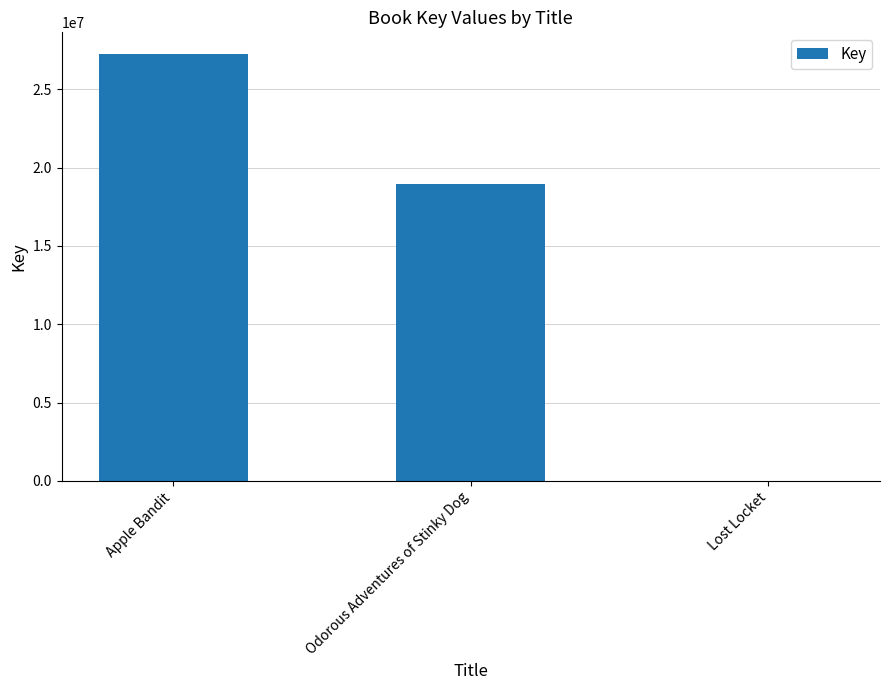

What is the sum of all values?

46252668